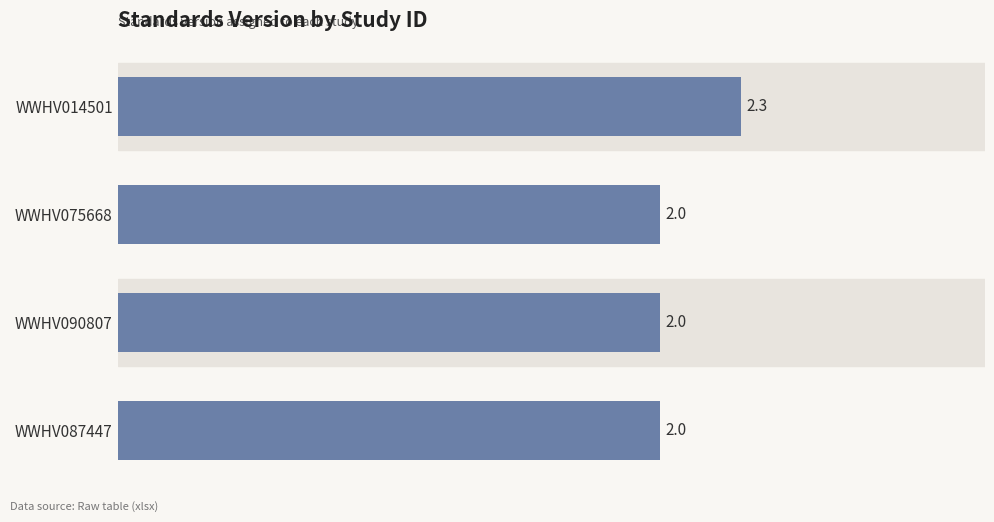

What is the maximum value shown in the chart?

2.3